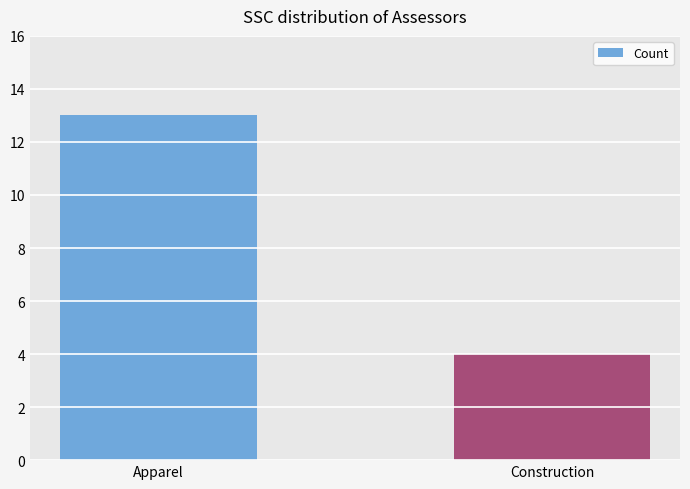

Rank the categories by value from lowest to highest.

Construction, Apparel